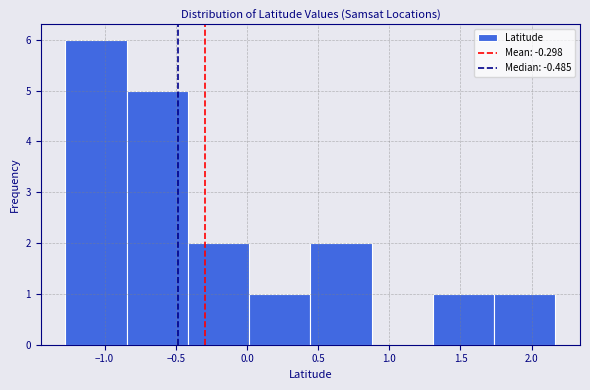

Reading left to right, list every bar in this chart as the range it spans on the x-axis followed by its height. Neither the bar edges nor the heights are printed on the chart, so give them approximately, as read against the axes.

-1.30 to -0.85: 6
-0.85 to -0.40: 5
-0.40 to 0.00: 2
0.00 to 0.45: 1
0.45 to 0.90: 2
0.90 to 1.30: 0
1.30 to 1.75: 1
1.75 to 2.15: 1